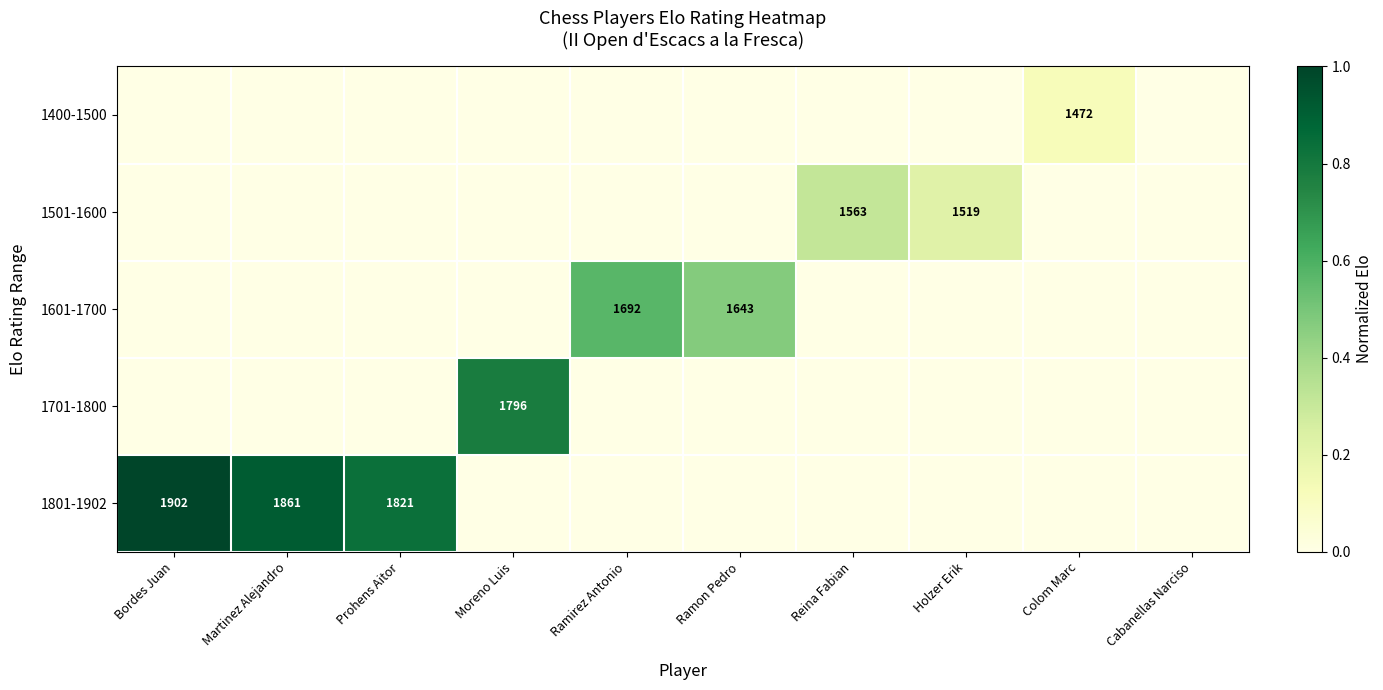

The value of 1701-1800 at Moreno Luis is 1796. True or false?

True